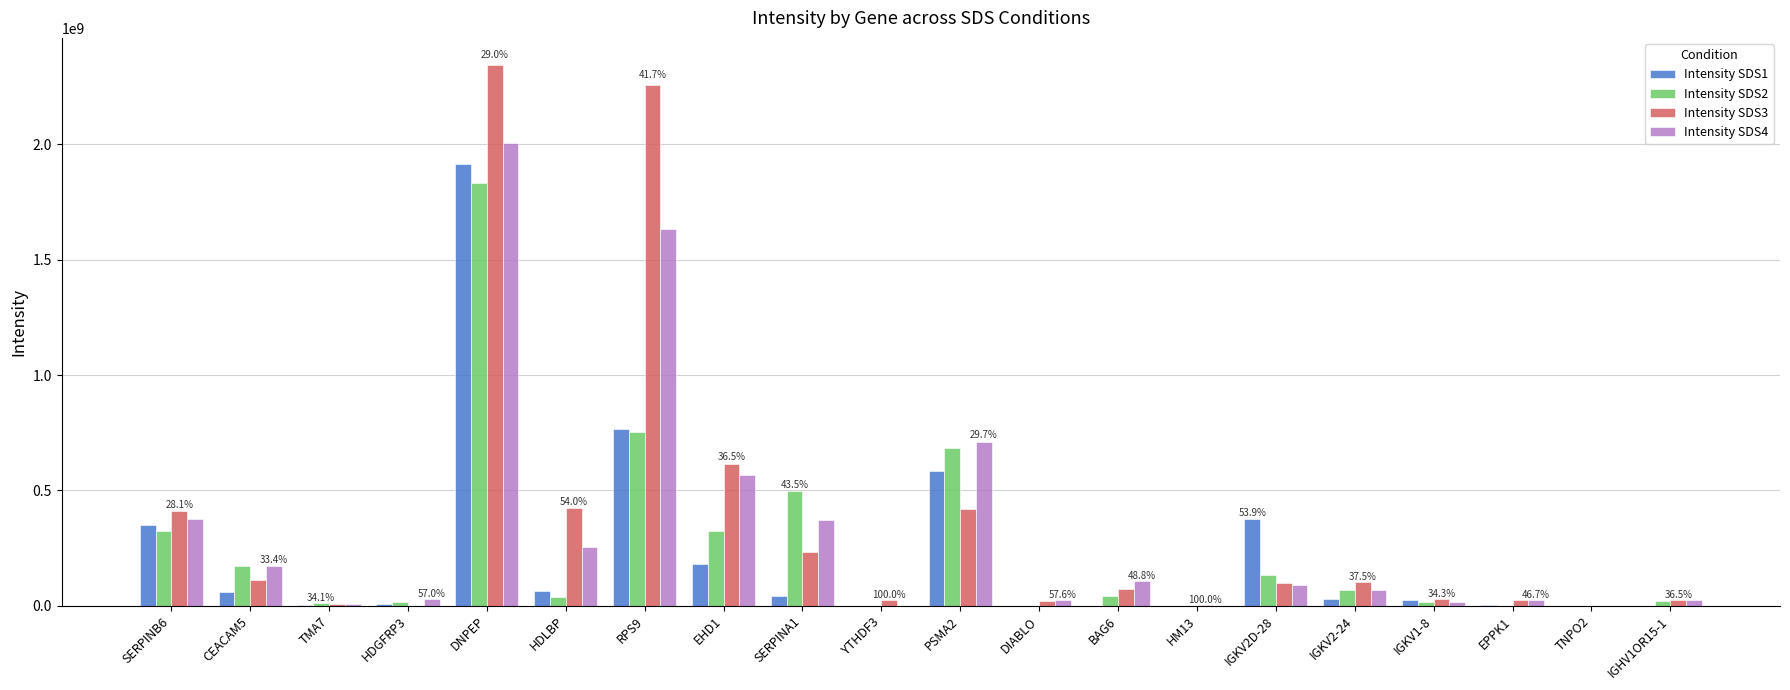

What is the total value across all series at HM13?

2495400